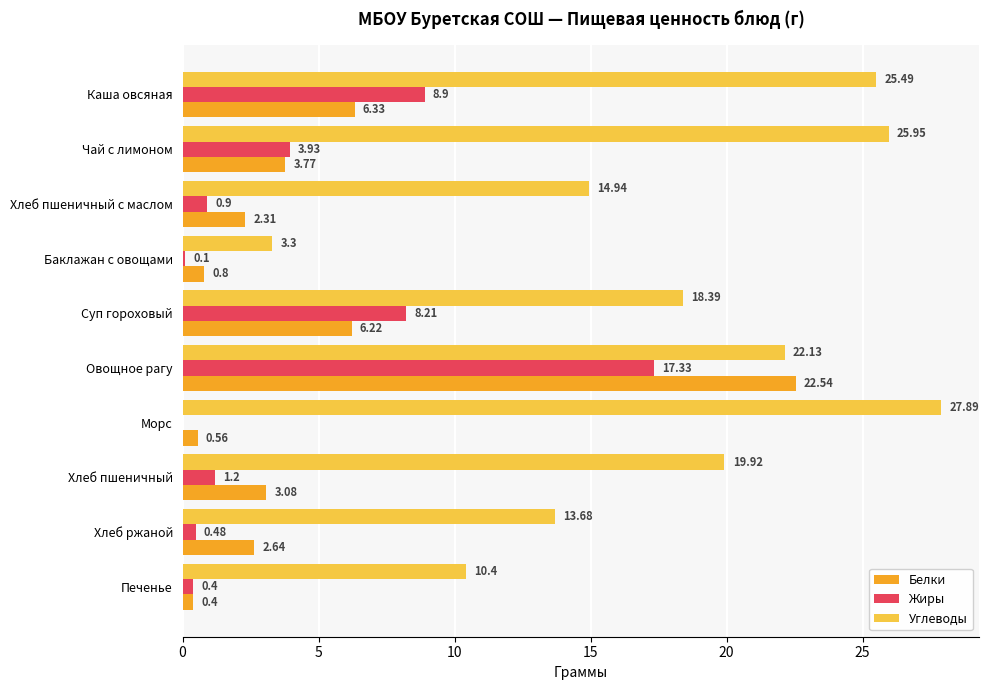

What is the sum of all Углеводы values?

182.1